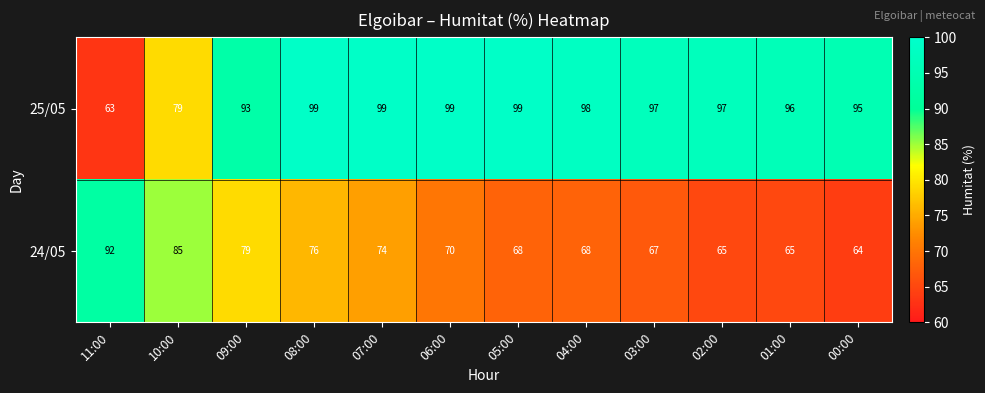

Which series has the largest range (max minus min)?

25/05